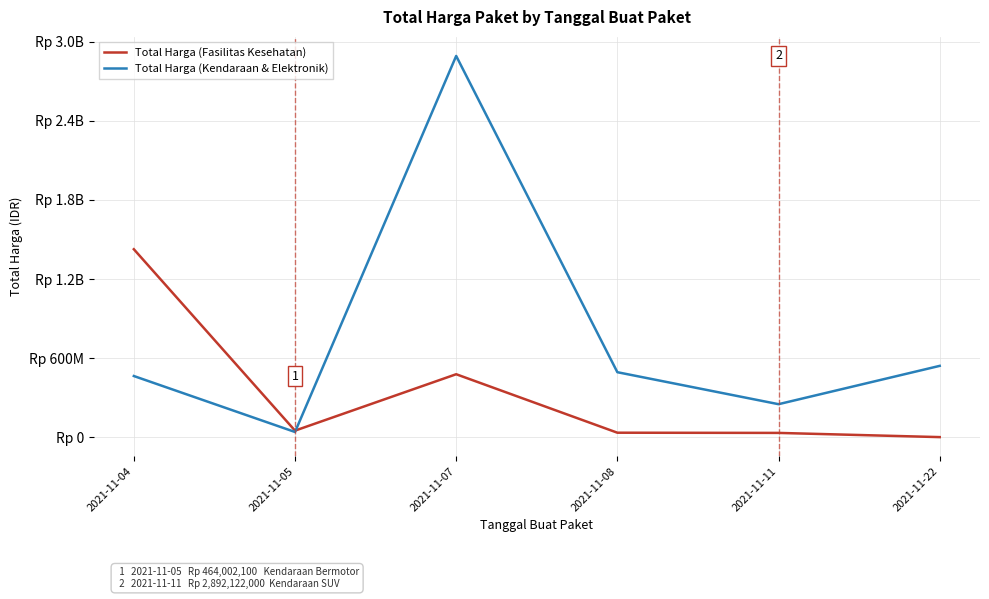

The Total Harga (Fasilitas Kesehatan) series shows 49730040 at 2021-11-05. True or false?

True